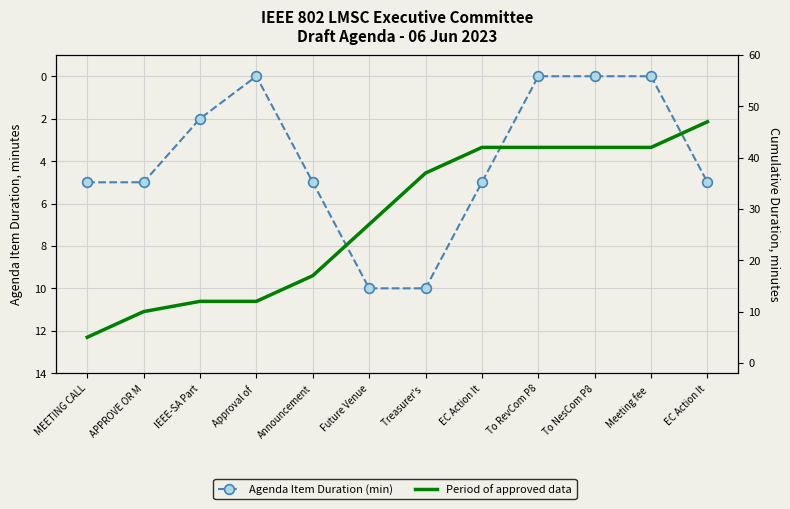

True or false: Agenda Item Duration (min) has a value of 5 at Announcement.

True